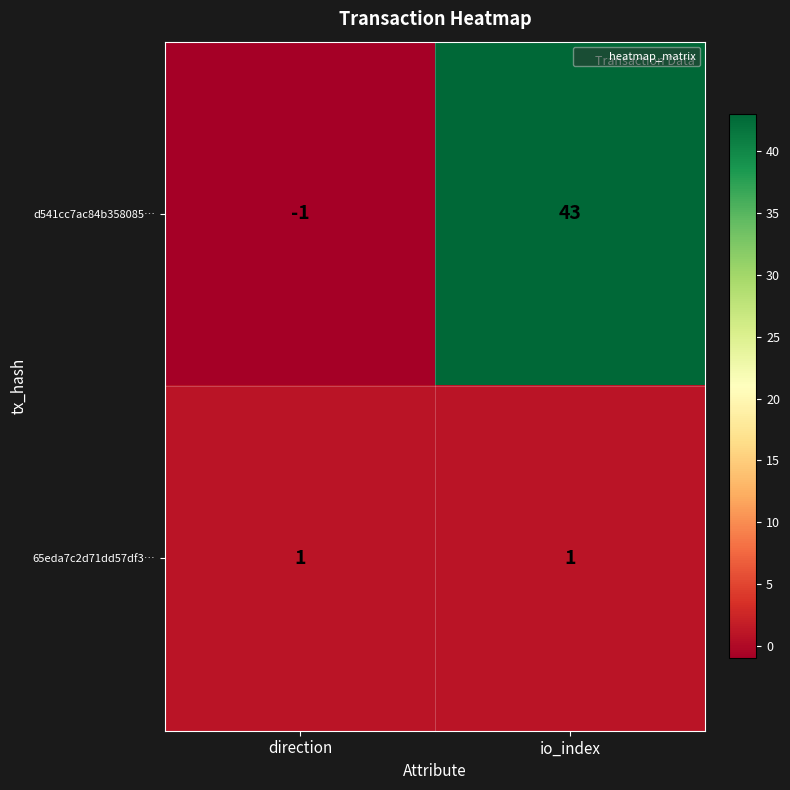

Reading right to left, what are all the values shown in this chart?

d541cc7ac84b358085…: 43	-1
65eda7c2d71dd57df3…: 1	1